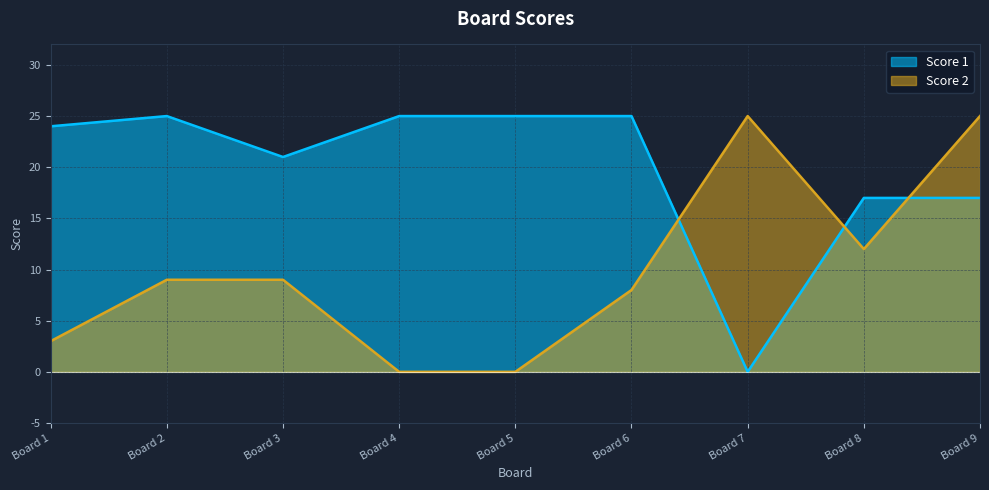

Which series has the largest total across all categories?

Score 1